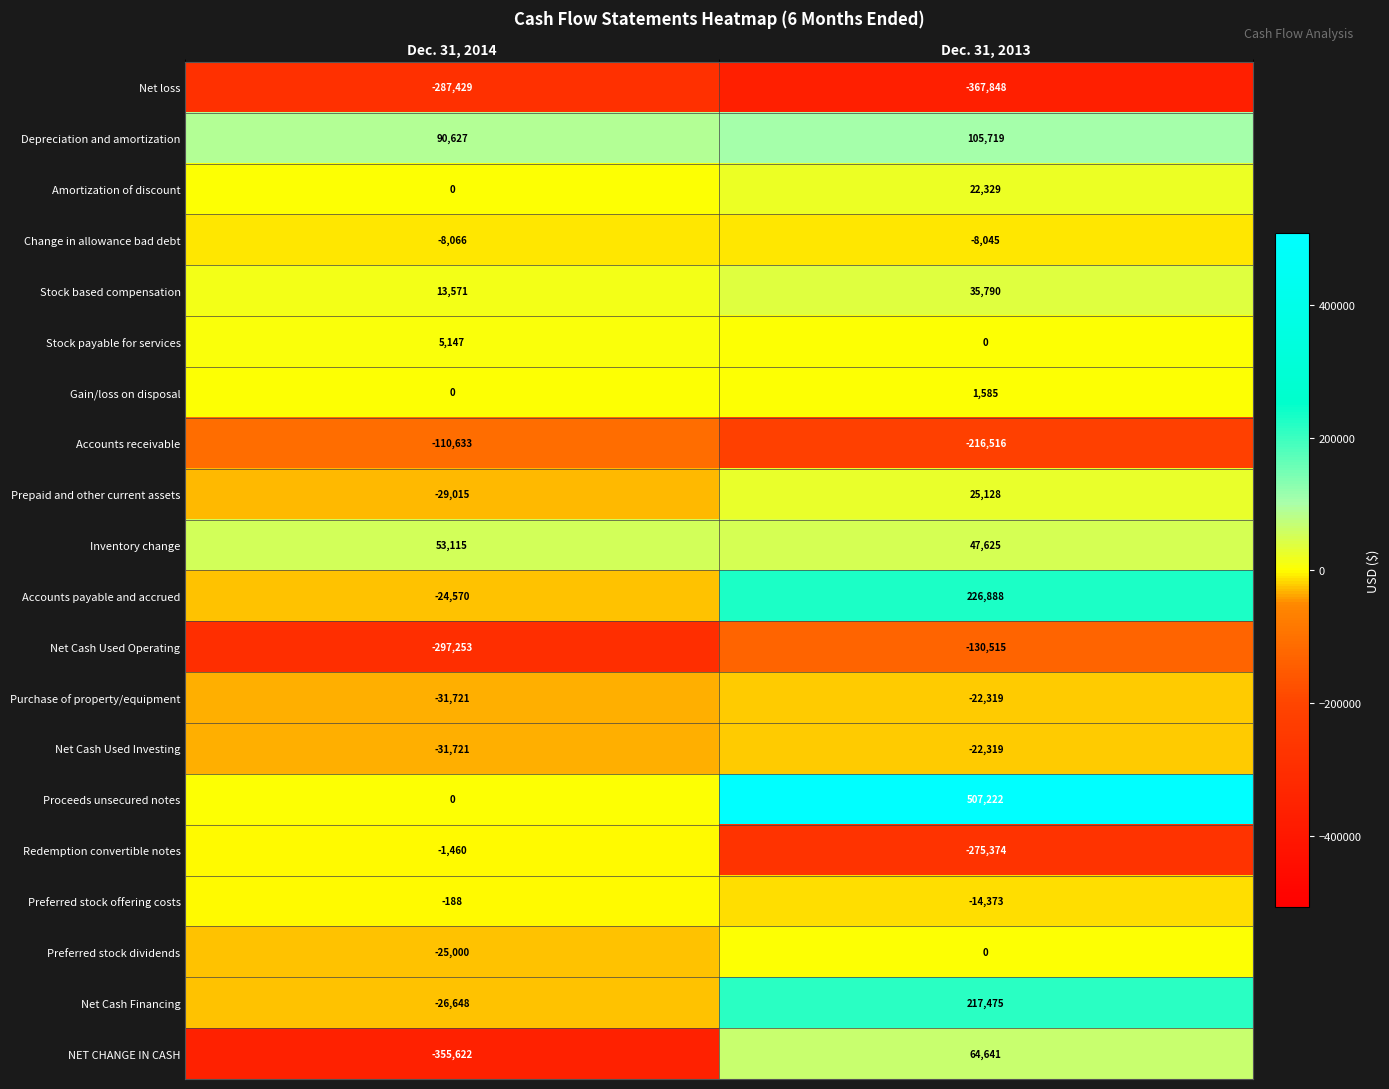

What is the lowest value of the Accounts payable and accrued series?

-24570